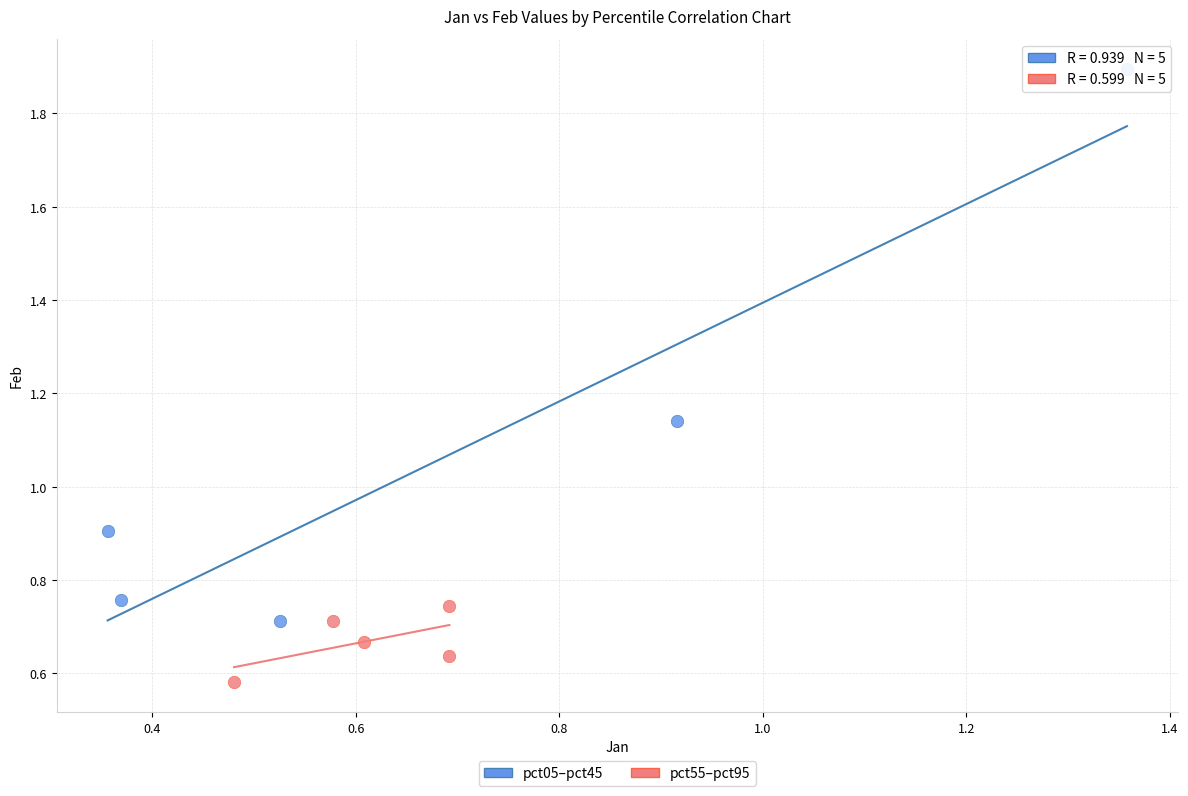

Which series has the largest Y range (max minus min)?

pct05–pct45